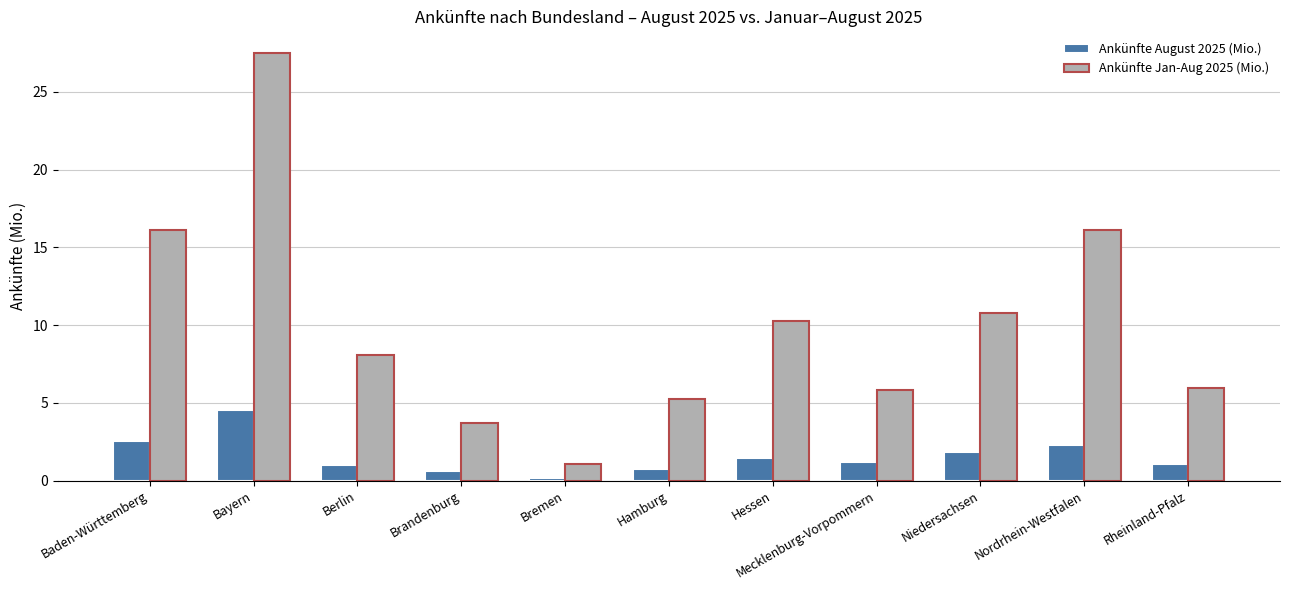

What is the sum of the Ankünfte August 2025 (Mio.) values at Hamburg and Bremen?

0.9